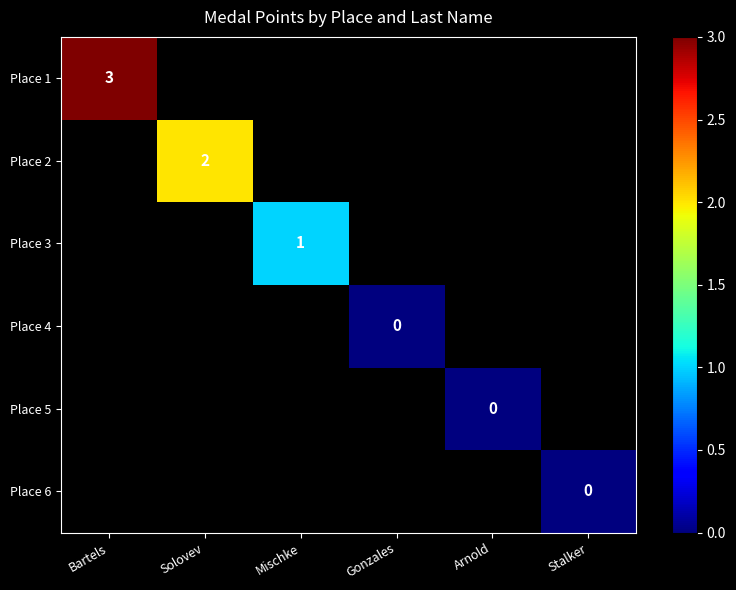

How many positive values does the Place 2 series have?

1